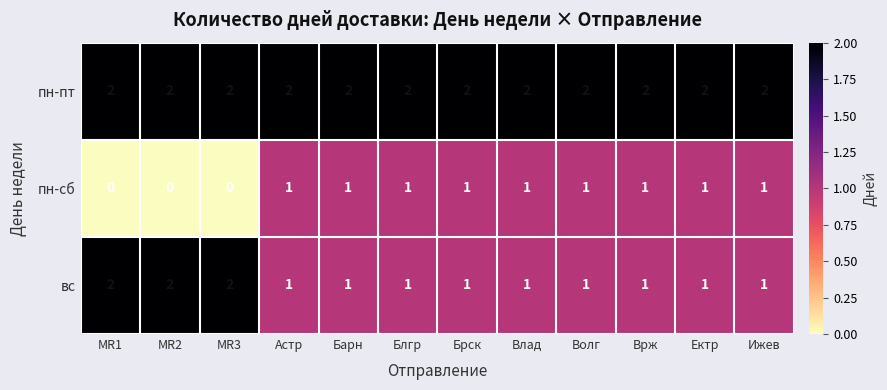

The пн-пт series shows 2 at MR1. True or false?

True